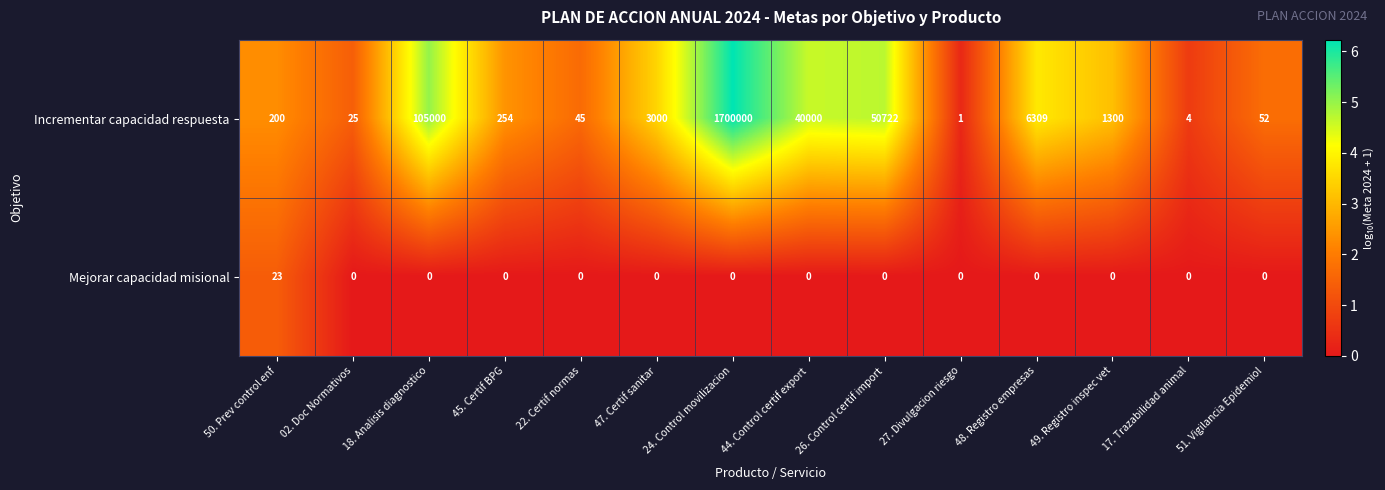

Is it true that Mejorar capacidad misional equals 0 at 51. Vigilancia Epidemiol?

True